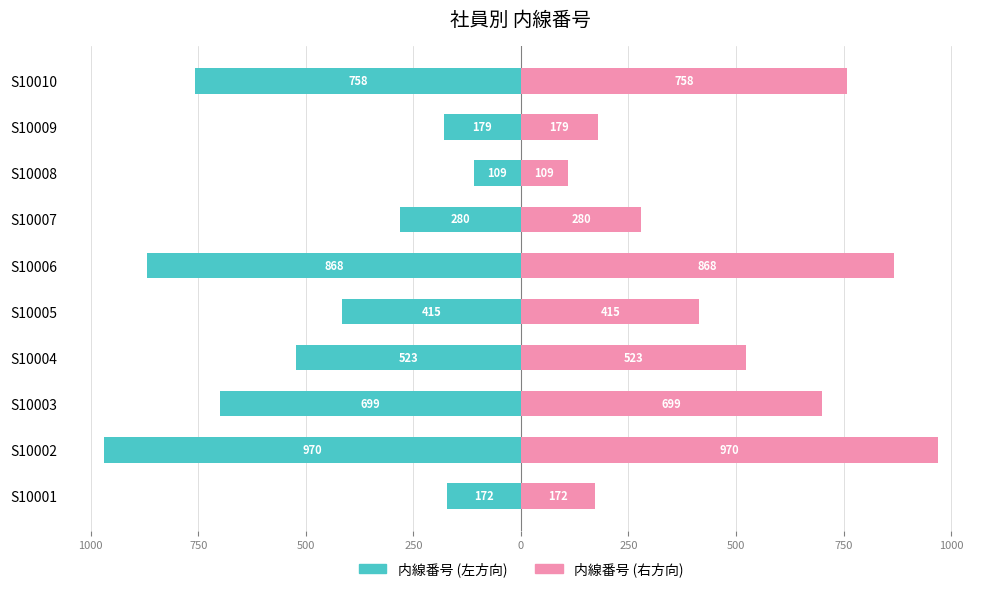

The 内線番号 (左) series shows -151 at S10008. True or false?

False